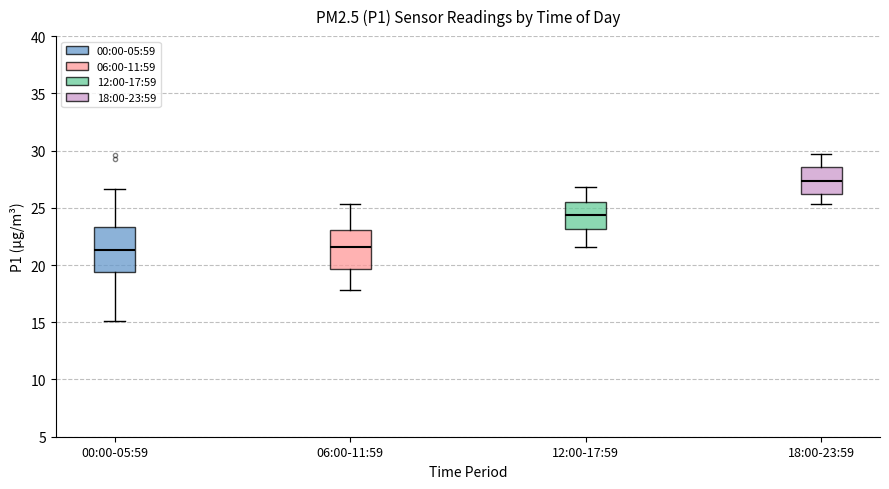

Reading left to right, transcribe this box plot: for each box, give where its median line is, the range the box spans, and where its two whiskers end, as read against the y-axis. The values are not printed on the chart, so give them approximately, as read against the axis.

00:00-05:59: median 21.5, box 19.5 to 23.5, whiskers 15.0 to 26.5
06:00-11:59: median 21.5, box 19.5 to 23.0, whiskers 18.0 to 25.5
12:00-17:59: median 24.5, box 23.0 to 25.5, whiskers 21.5 to 27.0
18:00-23:59: median 27.5, box 26.0 to 28.5, whiskers 25.5 to 29.5